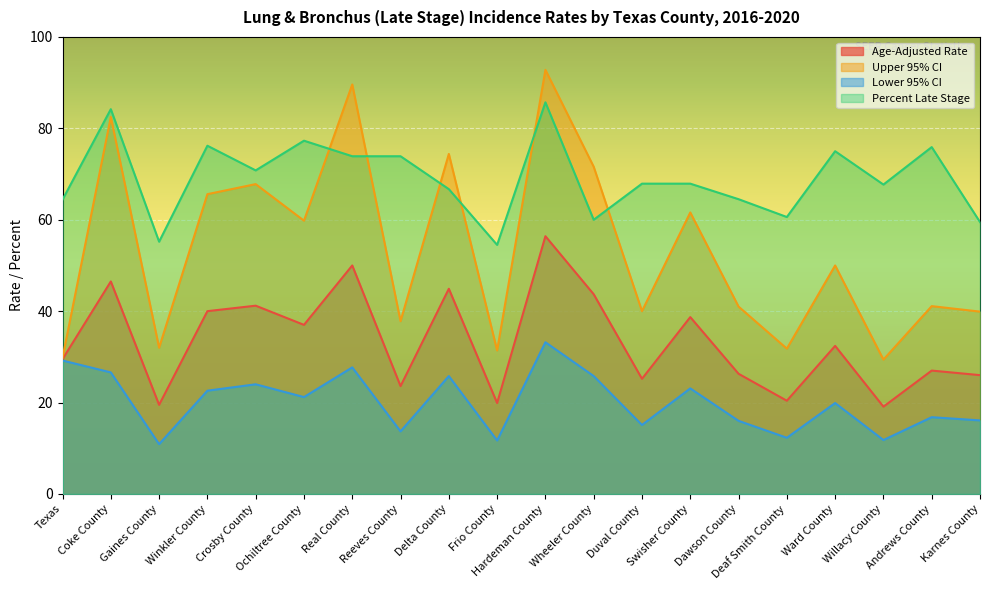

What is the average value of the Upper 95% CI series?

53.5